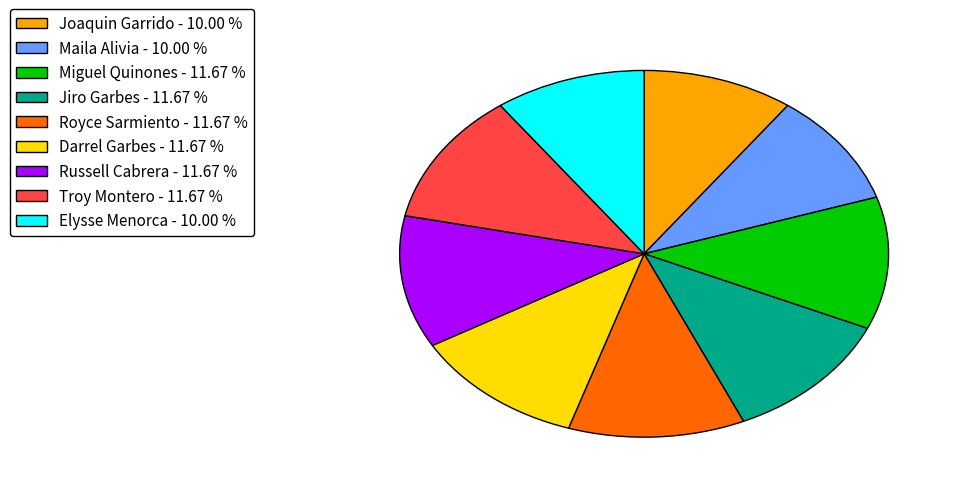

Approximately how many times larger is the value at Maila Alivia compared to Elysse Menorca?

1.0